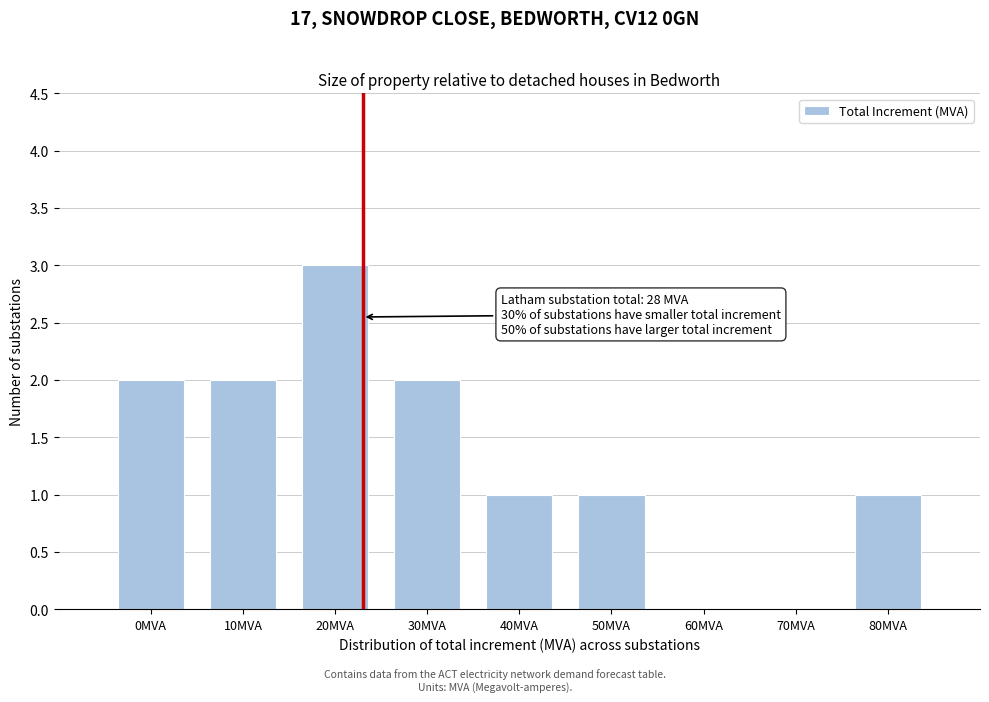

Reading left to right, list all the values displayed in this chart.

0MVA=2	10MVA=2	20MVA=3	30MVA=2	40MVA=1	50MVA=1	60MVA=0	70MVA=0	80MVA=1